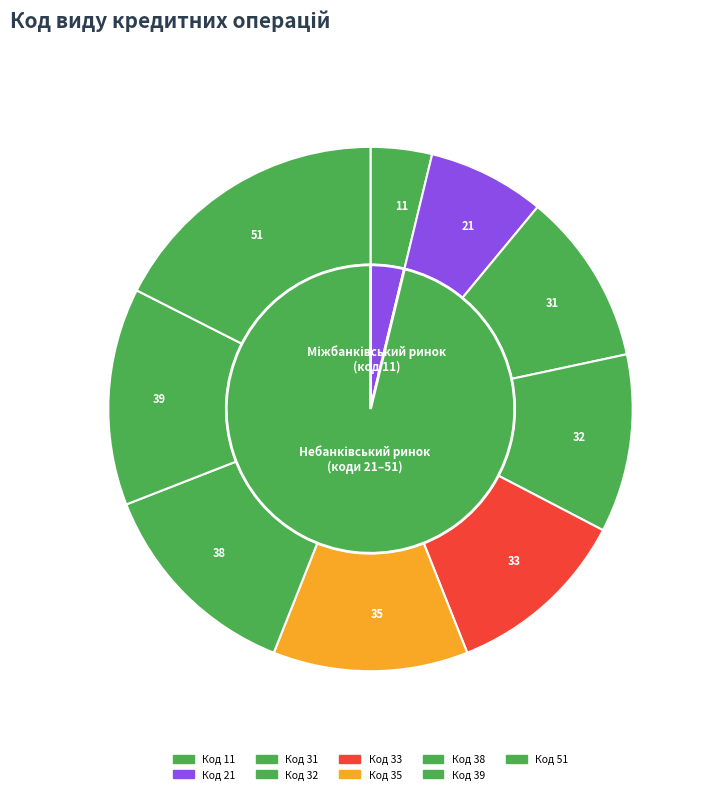

Is it true that 33 is 11% of the pie?

True